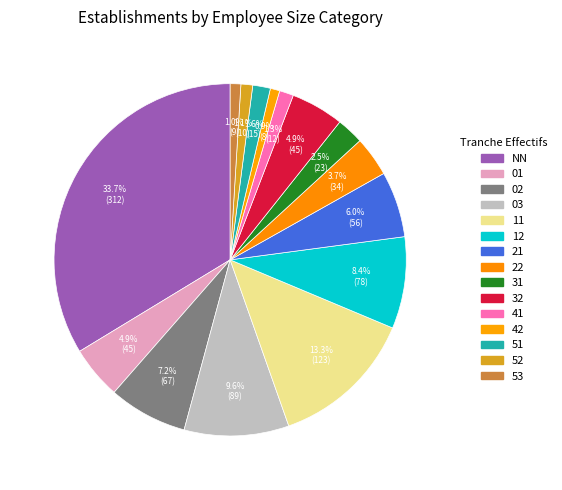

What is the total percentage of 01 and 02?

12.1%